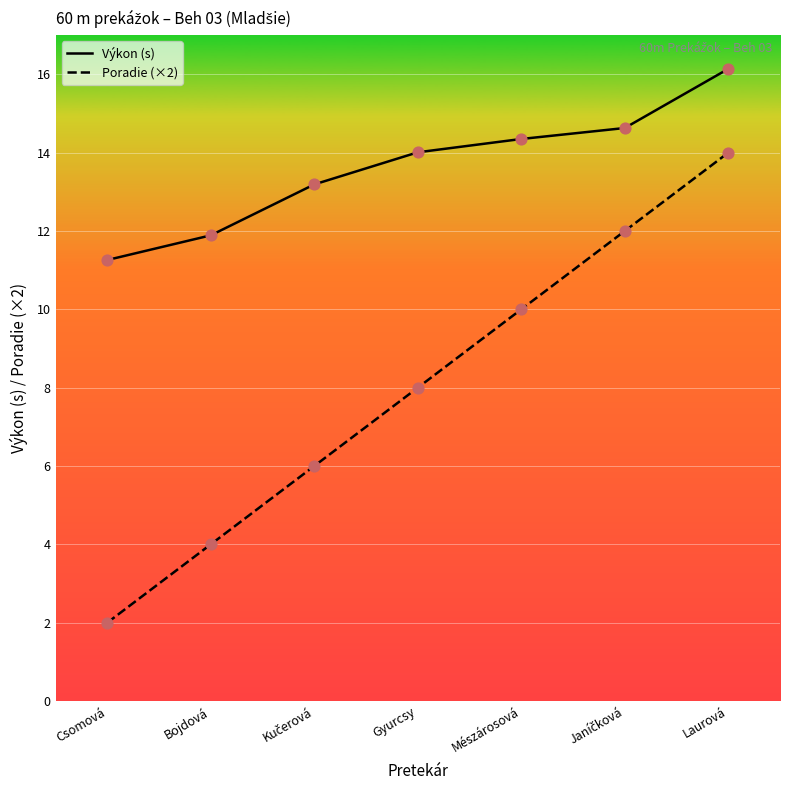

At which category is the sum across all series the highest?

Laurová